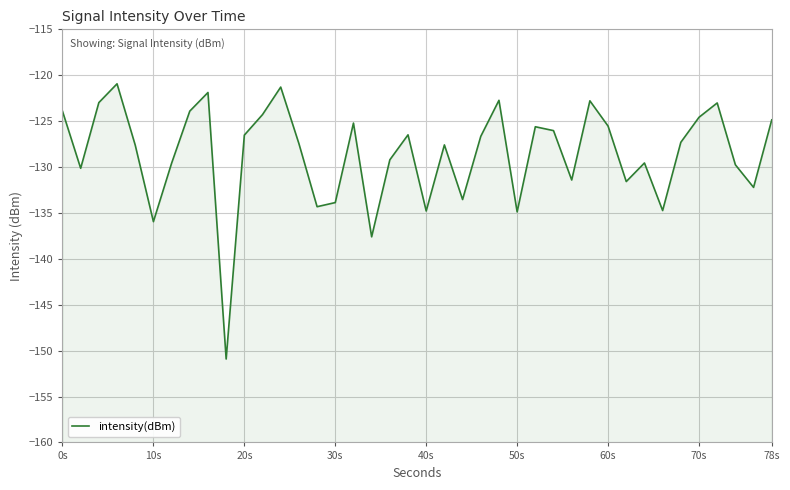

How many interior local valleys (lower than both neighbors) does the data have?

12